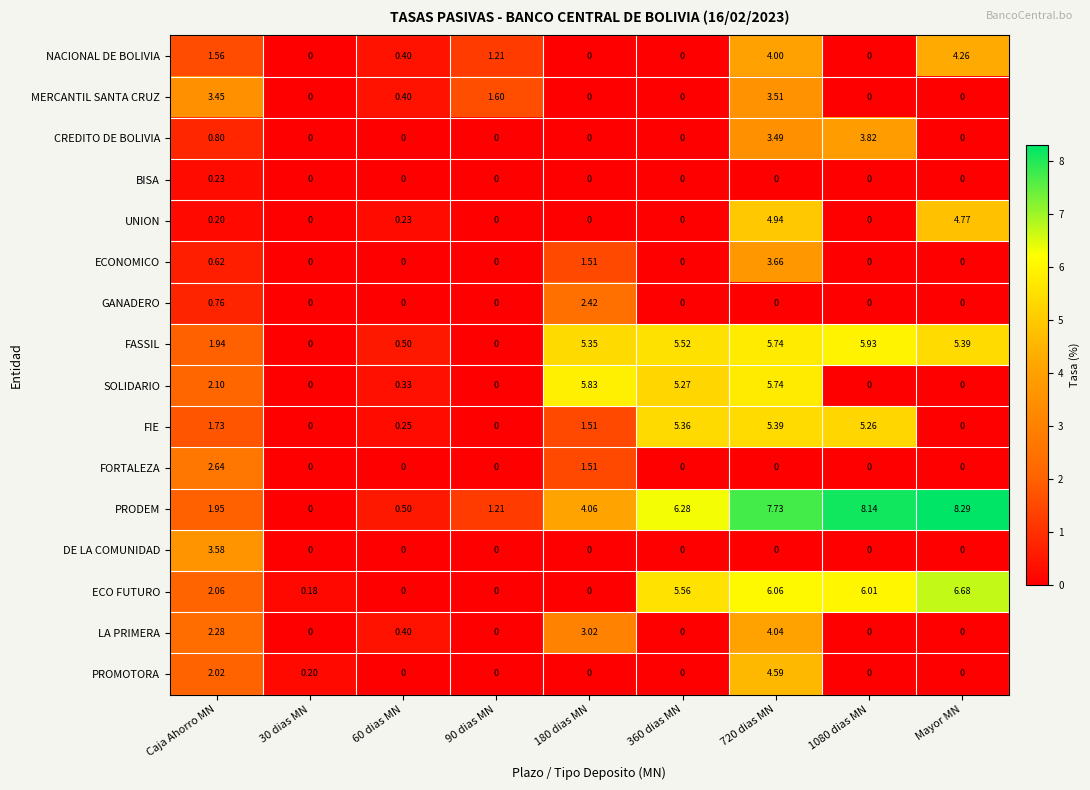

Count the number of categories in the chart.

9